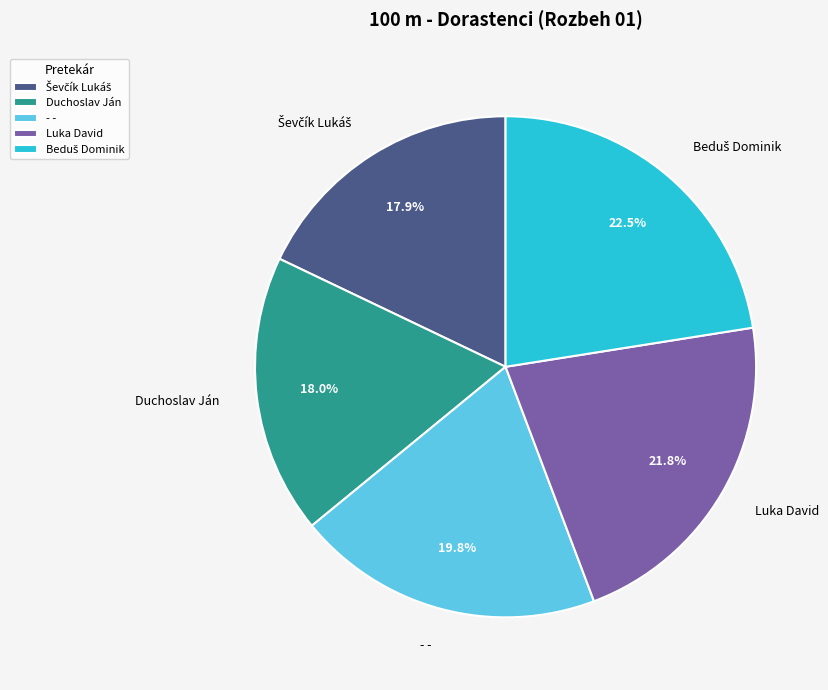

Which has a higher value, - - or Luka David?

Luka David